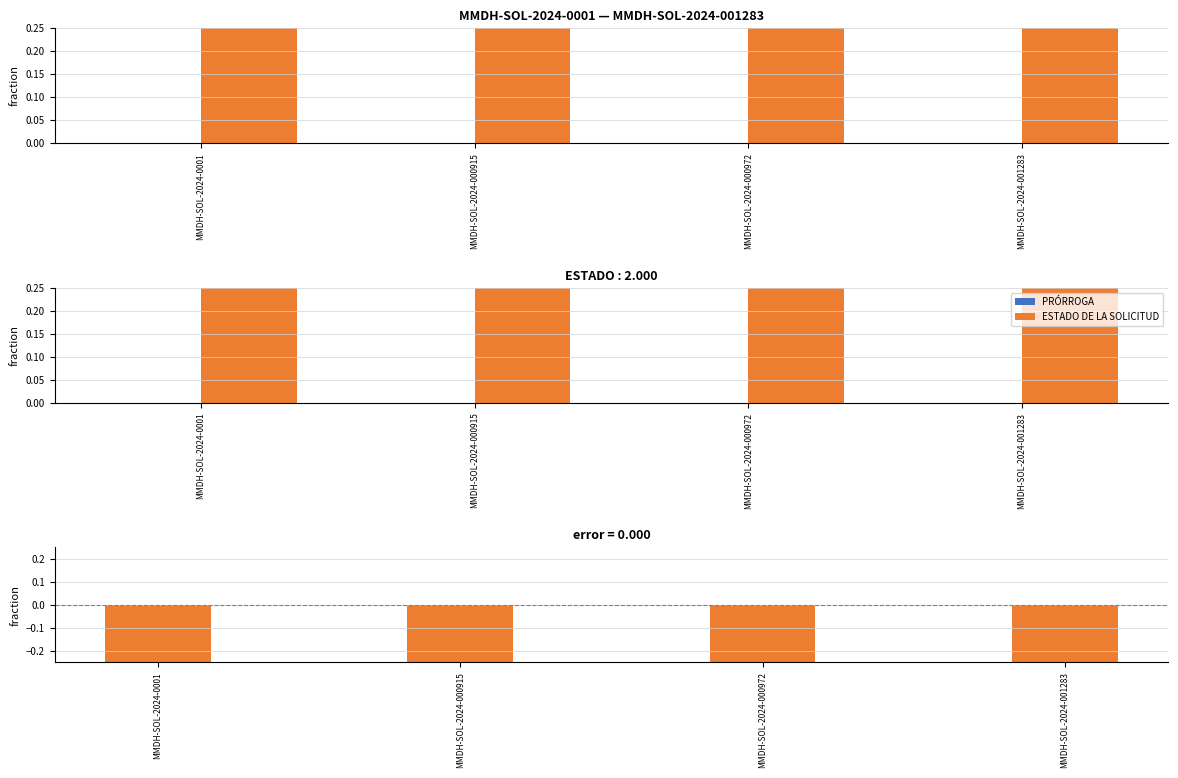

Reading right to left, what are all the values shown in this chart?

PRÓRROGA: MMDH-SOL-2024-001283=0.0	MMDH-SOL-2024-000972=0.0	MMDH-SOL-2024-000915=0.0	MMDH-SOL-2024-0001=0.0
ESTADO DE LA SOLICITUD: MMDH-SOL-2024-001283=0.2	MMDH-SOL-2024-000972=0.2	MMDH-SOL-2024-000915=0.2	MMDH-SOL-2024-0001=0.2
difference: MMDH-SOL-2024-001283=-0.2	MMDH-SOL-2024-000972=-0.2	MMDH-SOL-2024-000915=-0.2	MMDH-SOL-2024-0001=-0.2